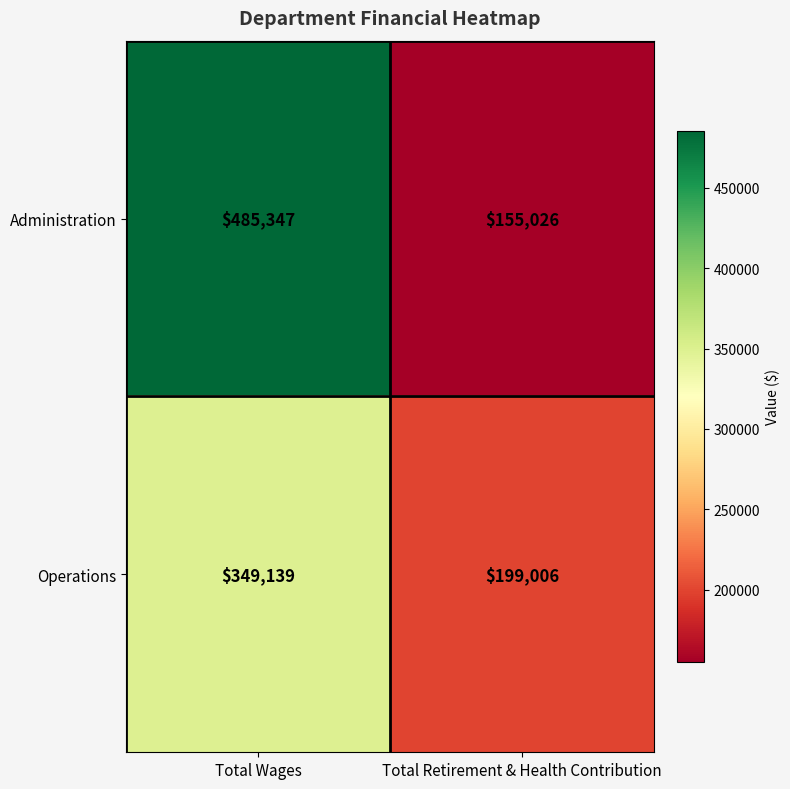

Rank the series at Total Retirement & Health Contribution from lowest to highest value.

Administration, Operations